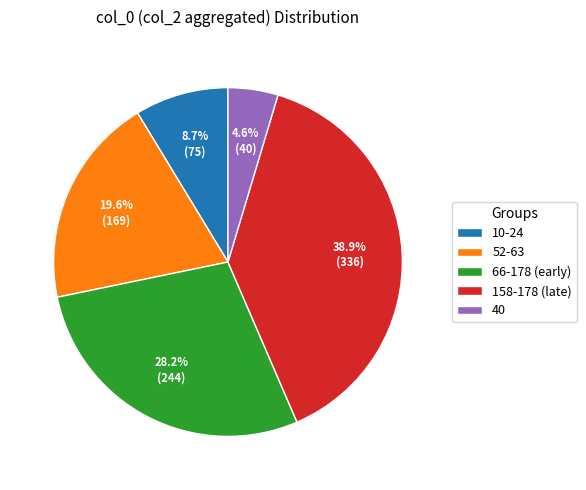

Which slice is the smallest?

40